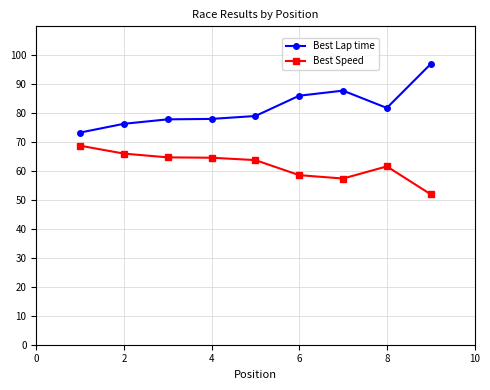

What are all the series names shown in the legend?

Best Lap time, Best Speed